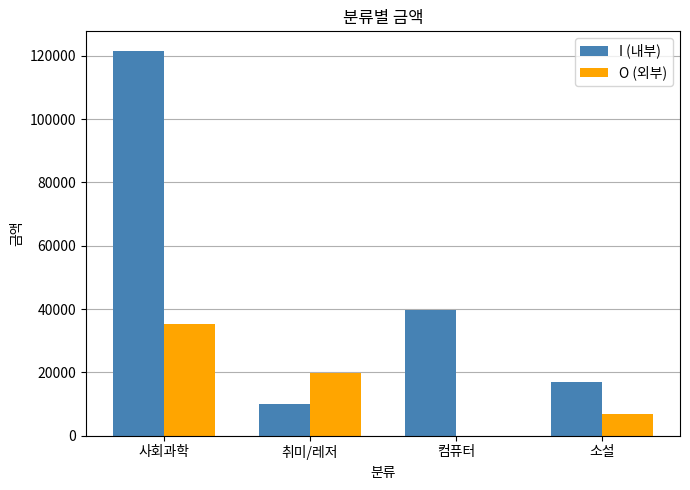

Which series has the largest total across all categories?

I (내부)